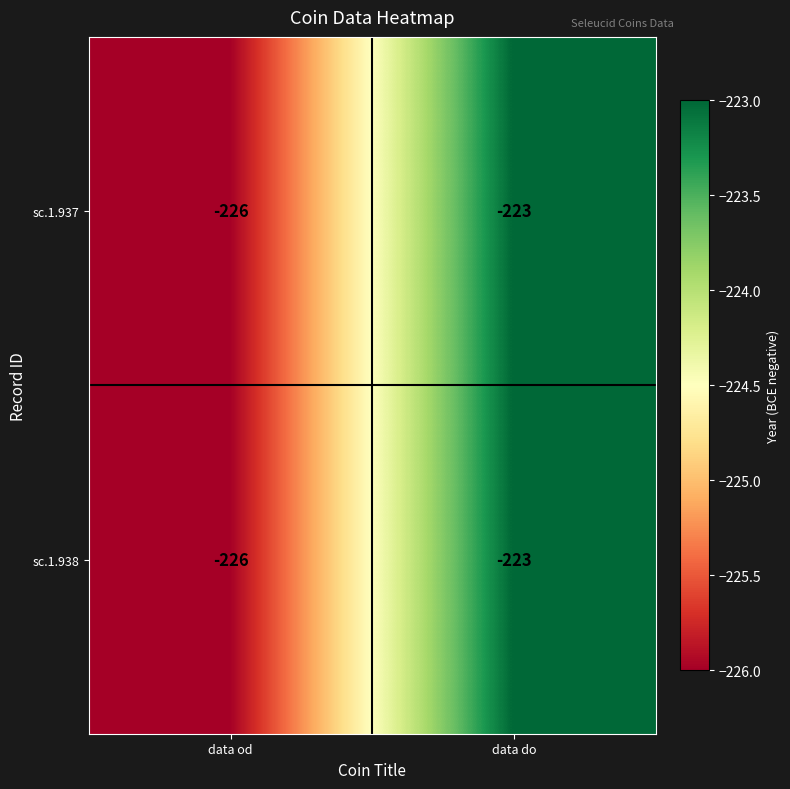

What is the difference between the sc.1.938 values at data od and data do?

3